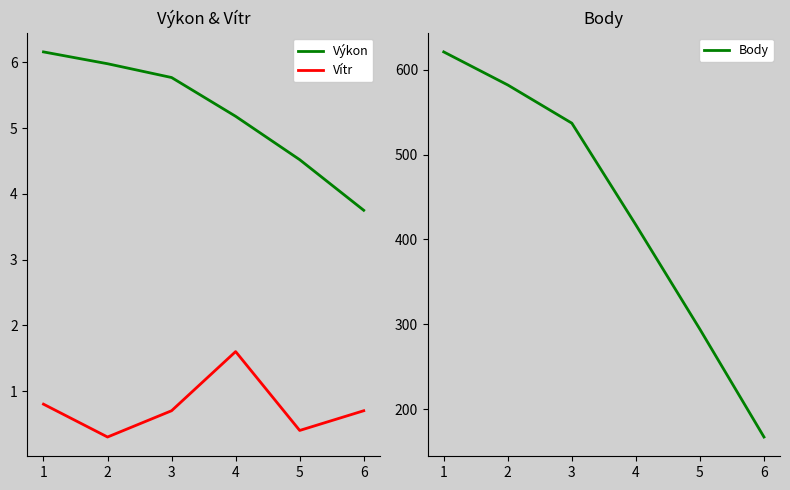

At which category does the chart reach its minimum across all series?

2